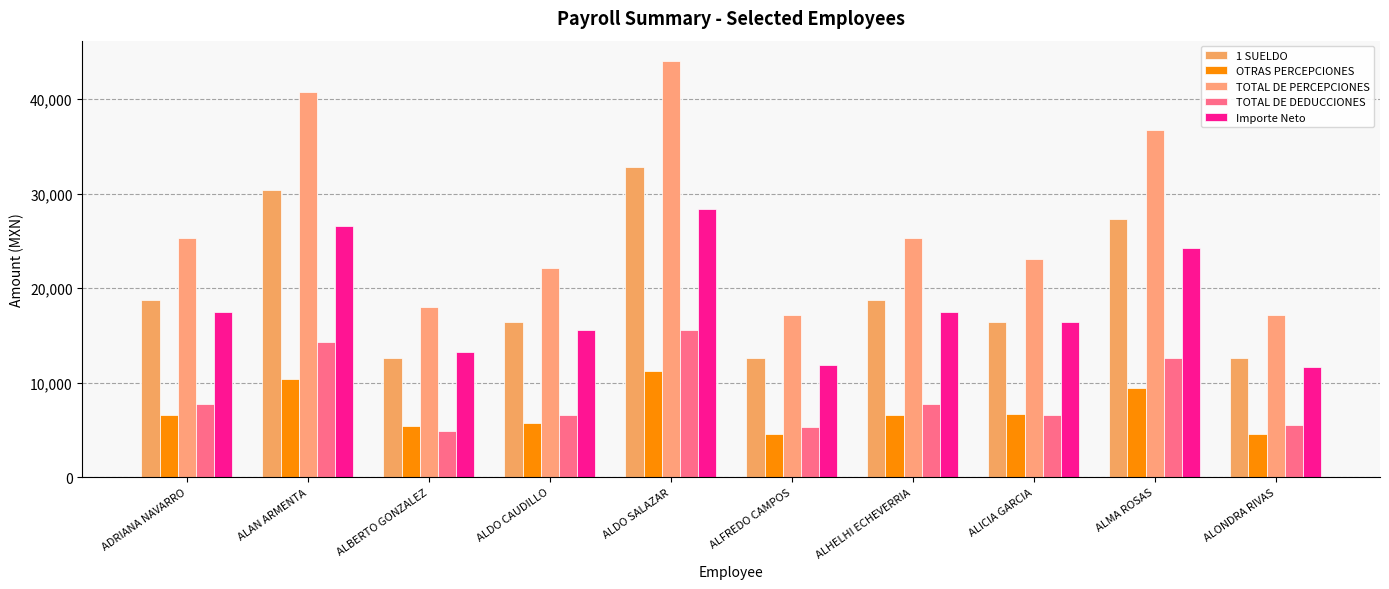

What is the total value across all series at ALDO CAUDILLO?

66428.0